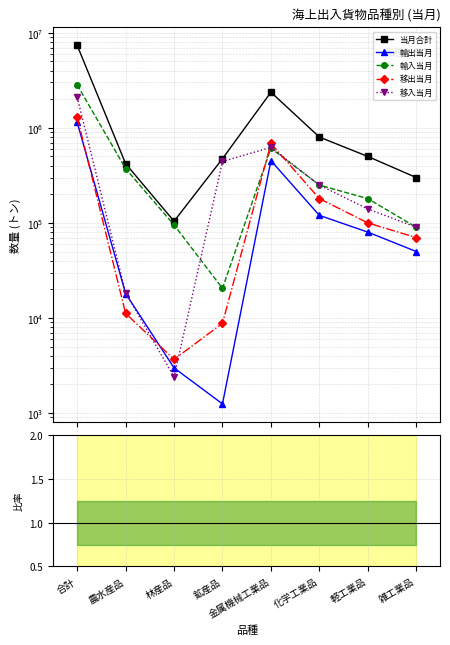

Where is the first local minimum for 移出当月?

林産品